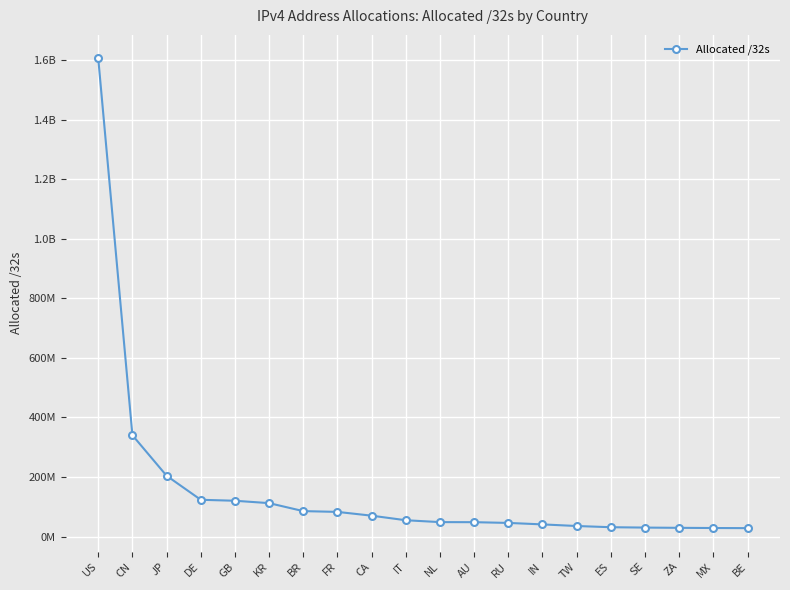

Is this an area chart (filled region under the line)?

No